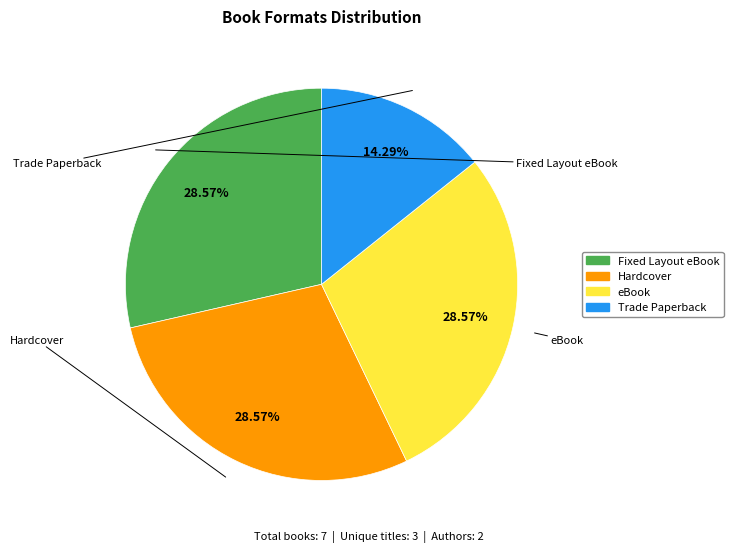

The Hardcover slice represents 29% of the pie. True or false?

True